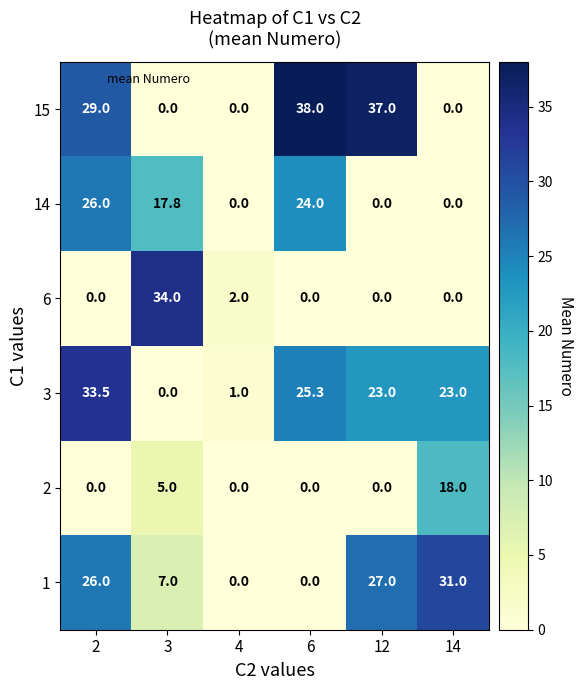

The value of 1 at 4 is -14.4. True or false?

False